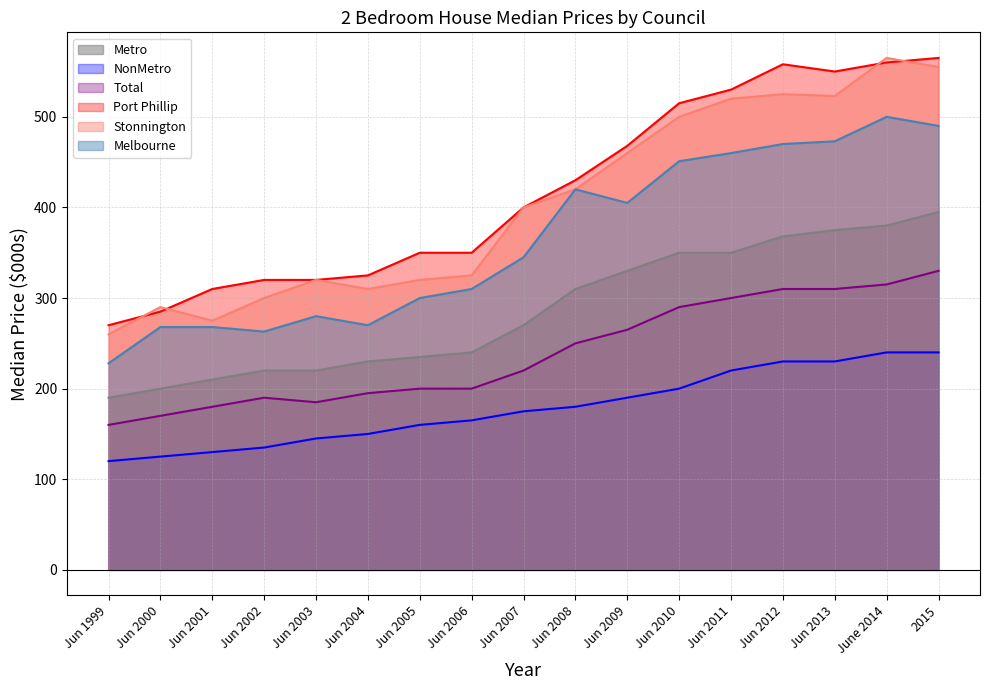

Is the value of Melbourne at Jun 2012 greater than the value of NonMetro at Jun 2004?

Yes